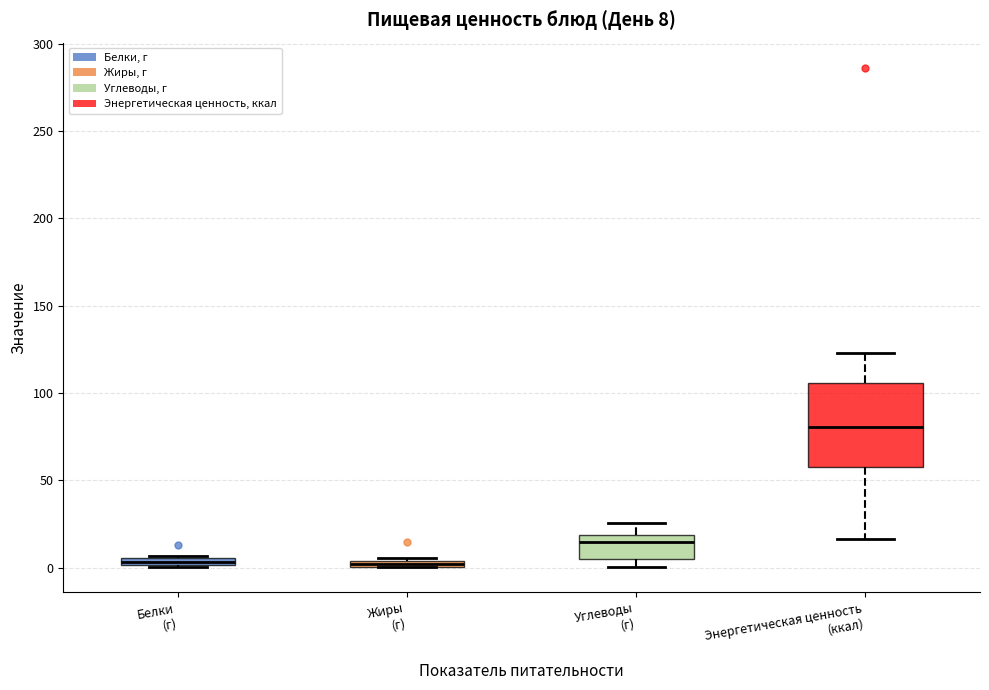

Which box is the tallest, from its lower edge to its upper edge?

Энергетическая ценность (ккал)